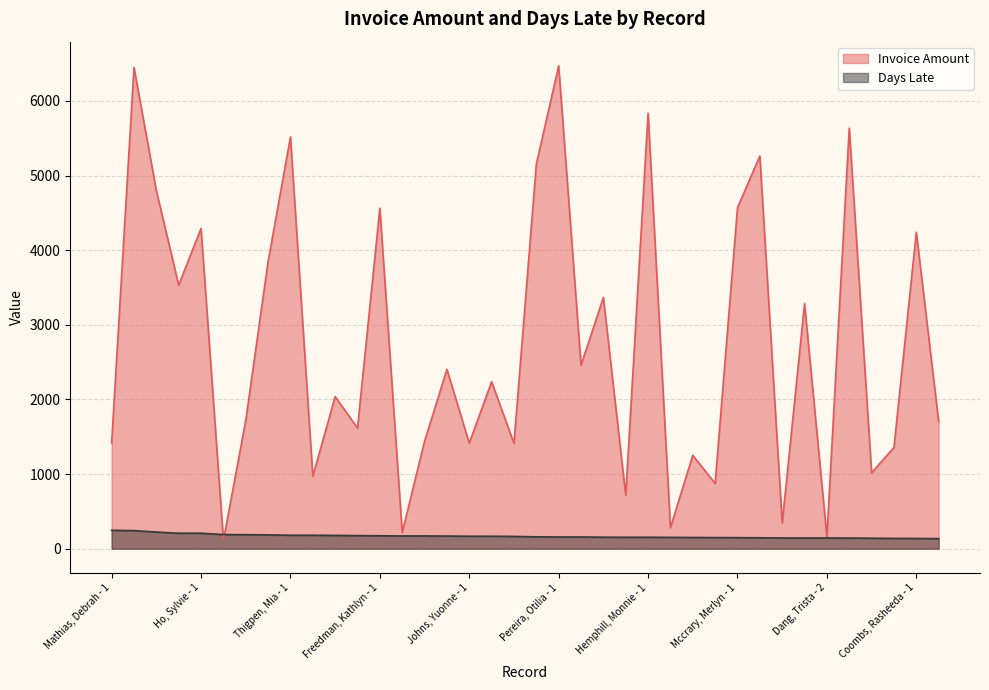

Between Anglin, Thanh - 1 and Gold, Theola - 1, which series saw the biggest shift?

Invoice Amount